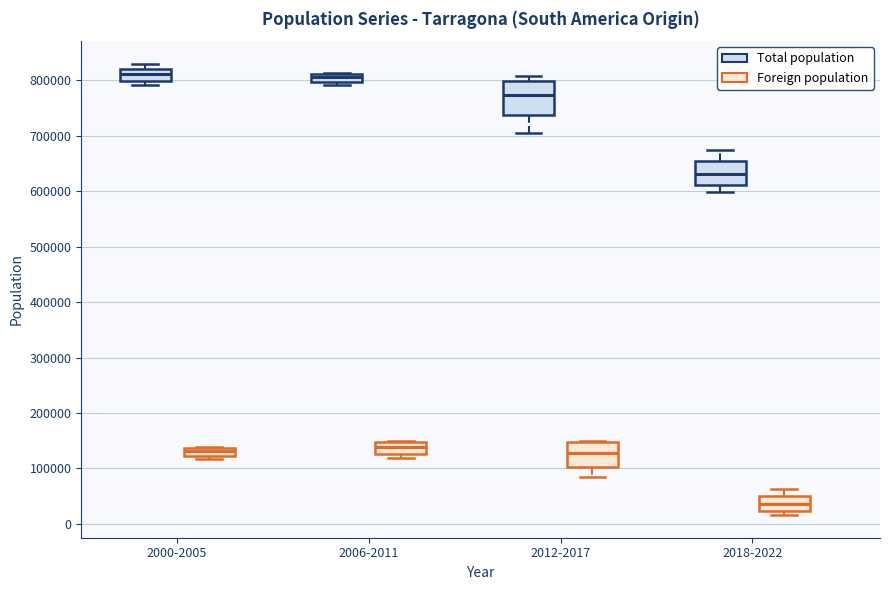

Where is the lower edge of the box for 2006-2011 (Total population) on the y-axis? The values are not printed on the chart, so give them approximately, as read against the axis.

800000